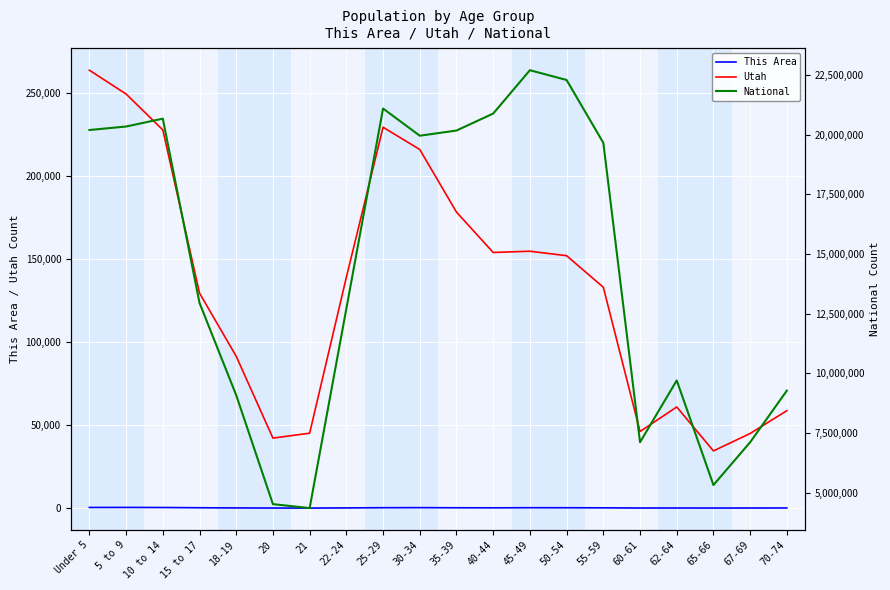

True or false: National and This Area intersect in this chart.

False